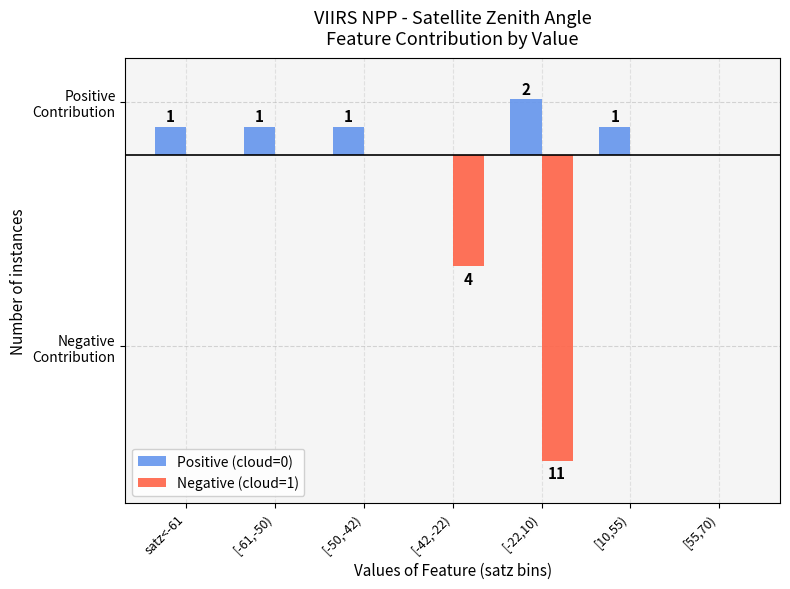

The value of Positive (cloud=0) at [-22,10) is 3. True or false?

False